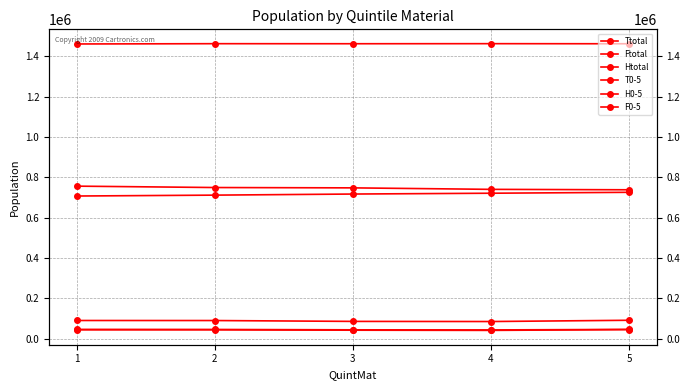

Which series has the largest total across all categories?

Ttotal